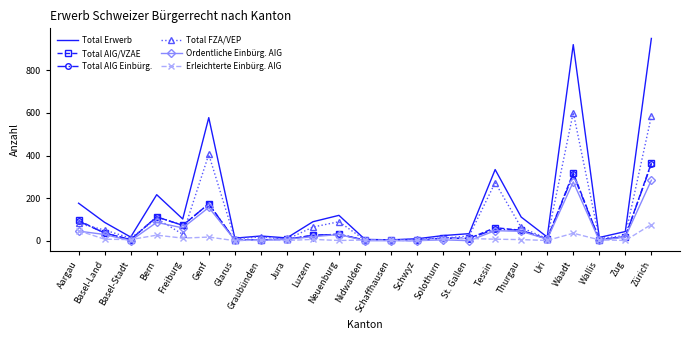

Count the number of data series in this chart.

6